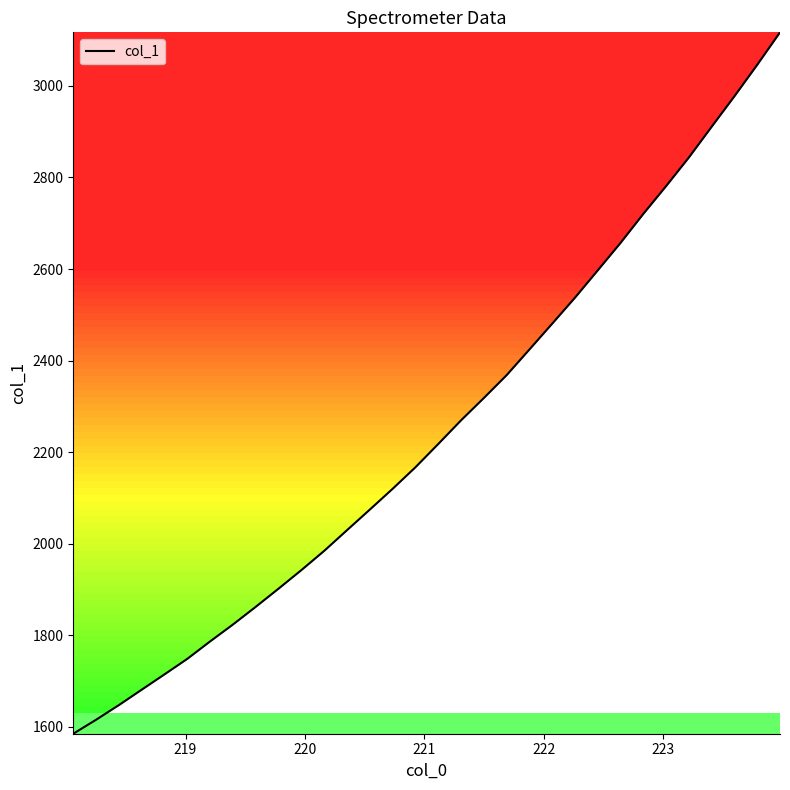

What is the difference between the maximum and minimum values?

1531.9